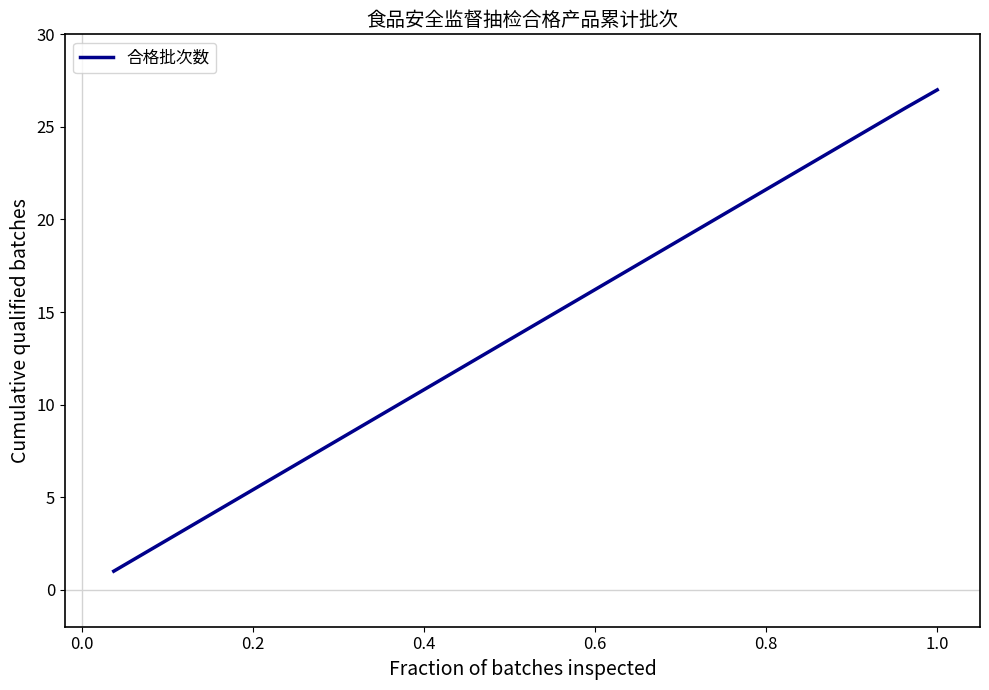

What is the greatest value displayed?

27